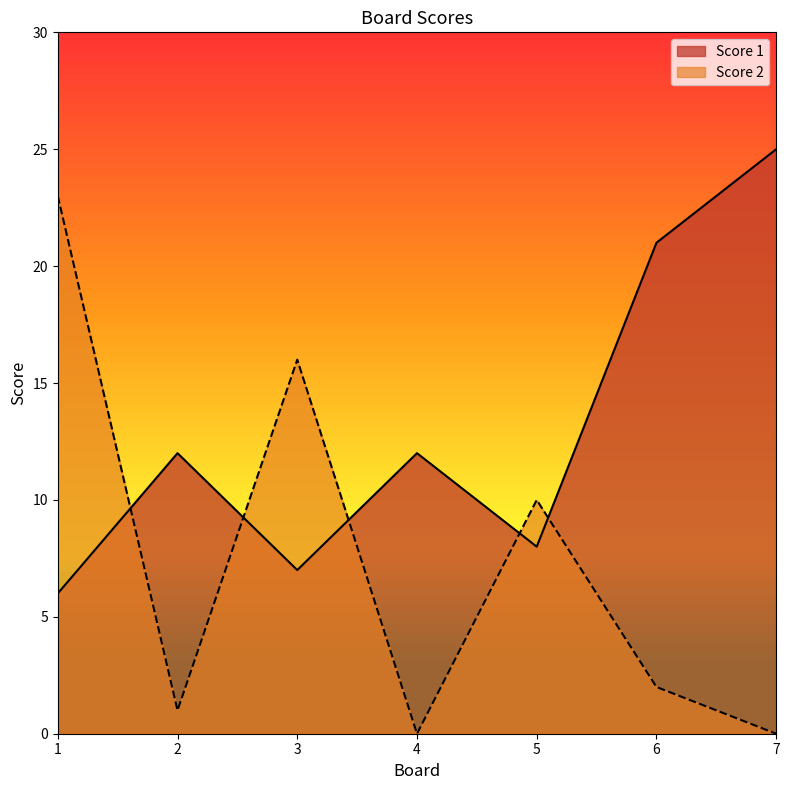

Where is Score 2 nearest to the value 11?

5